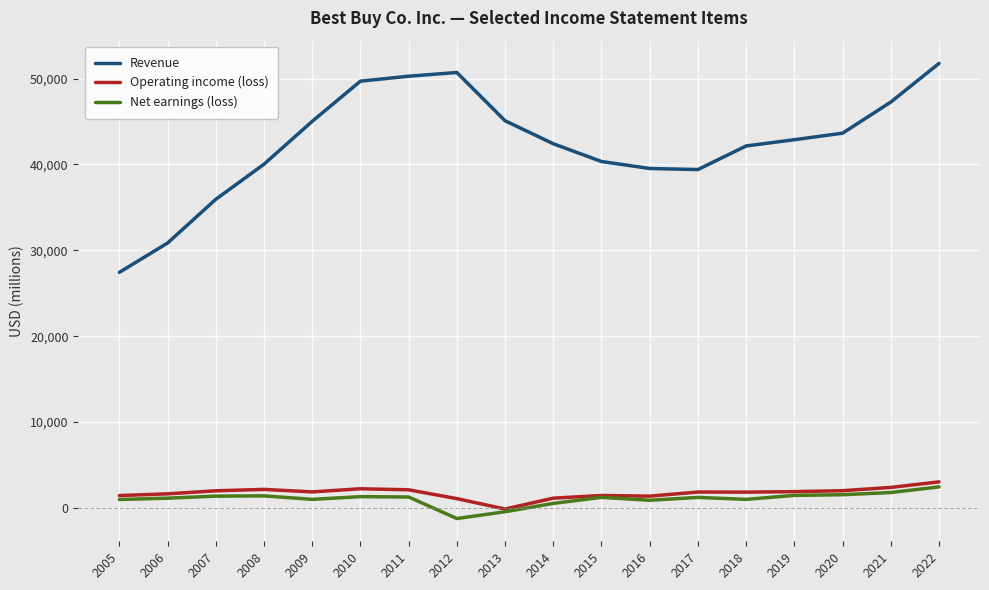

What is the difference between the Operating income (loss) values at 2007 and 2014?

859